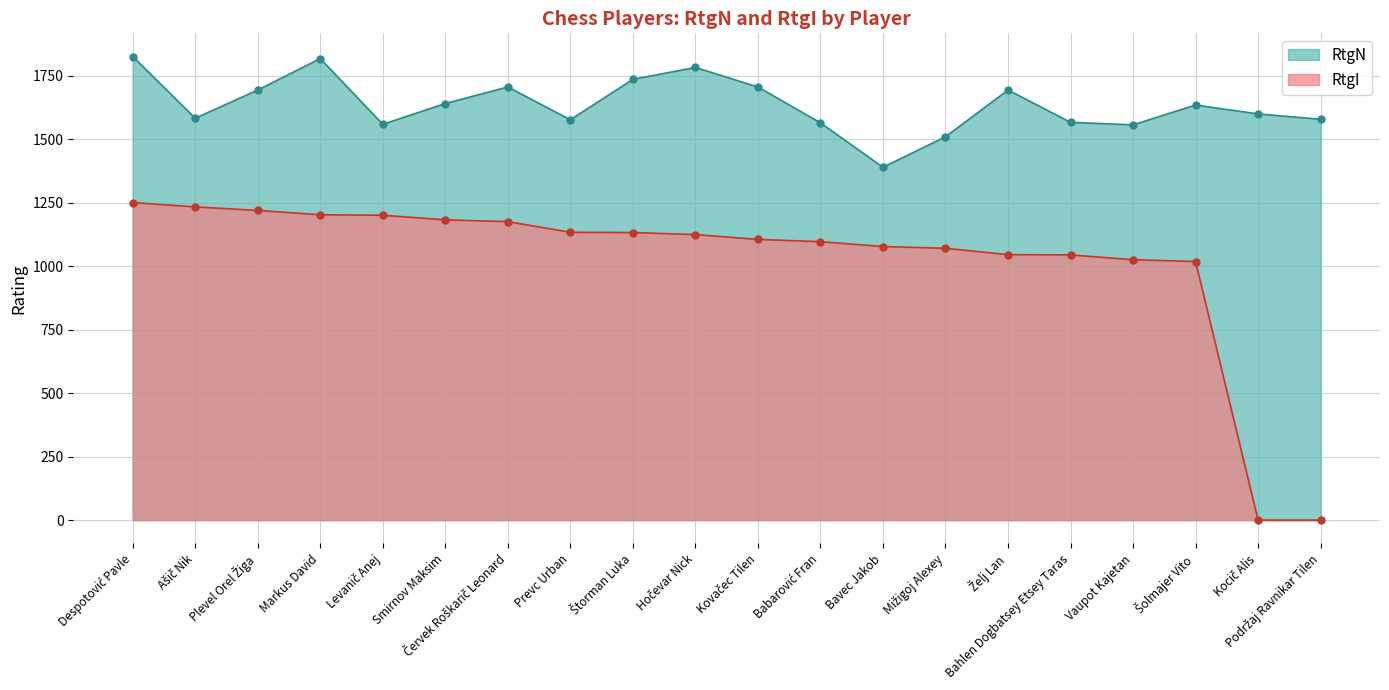

What is the sum of all RtgN values?

32706